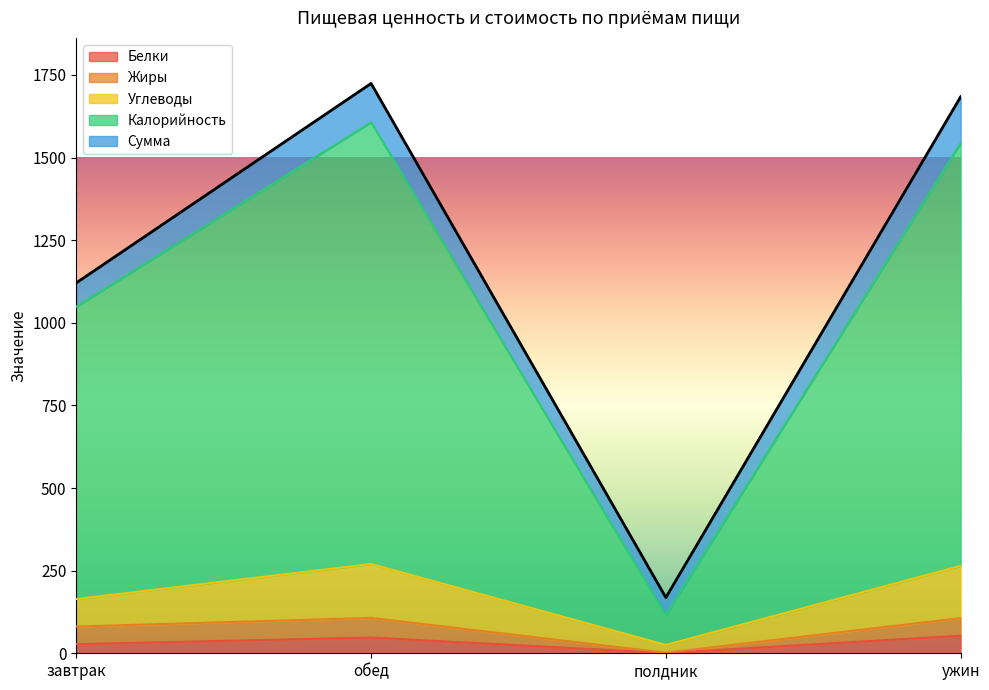

What is the value of the Белки point at the 3rd from the left?

0.8